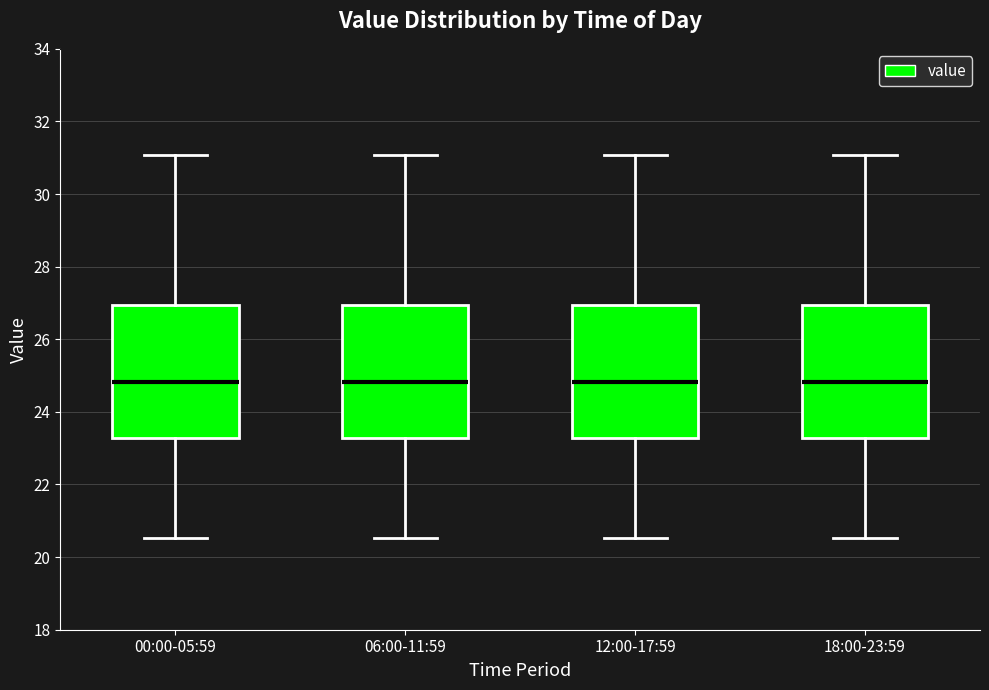

Reading left to right, read every box against the y-axis: the position of its median line, the range the box covers, and the ends of its whiskers. The values are not printed on the chart, so give them approximately, as read against the axis.

00:00-05:59: median 24.8, box 23.2 to 27.0, whiskers 20.6 to 31.0
06:00-11:59: median 24.8, box 23.2 to 27.0, whiskers 20.6 to 31.0
12:00-17:59: median 24.8, box 23.2 to 27.0, whiskers 20.6 to 31.0
18:00-23:59: median 24.8, box 23.2 to 27.0, whiskers 20.6 to 31.0